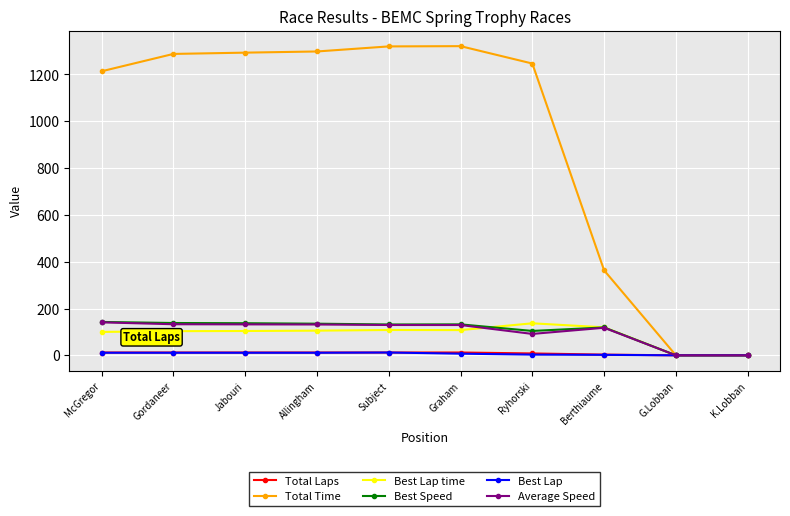

The Best Lap time series shows 136.8 at Ryhorski. True or false?

True